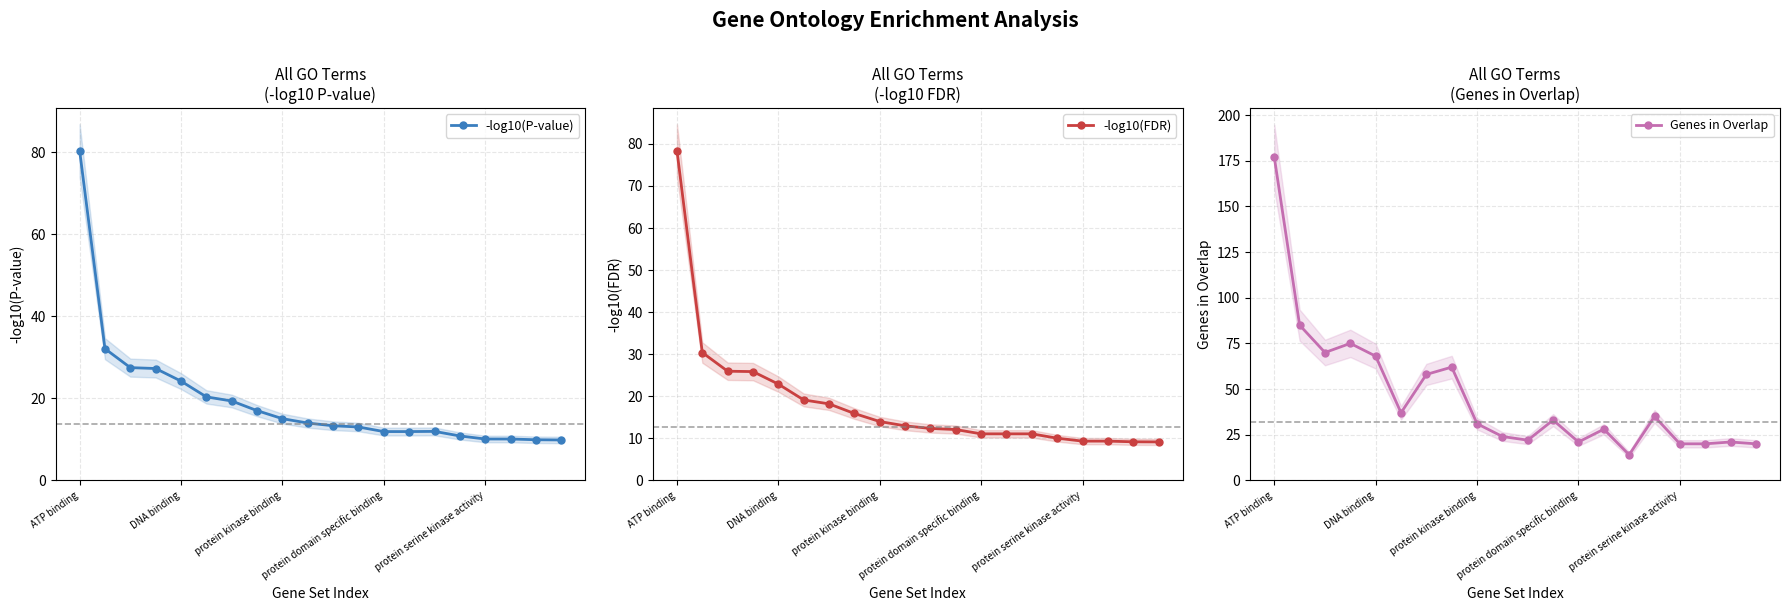

What is the minimum value for -log10(P-value)?

9.8